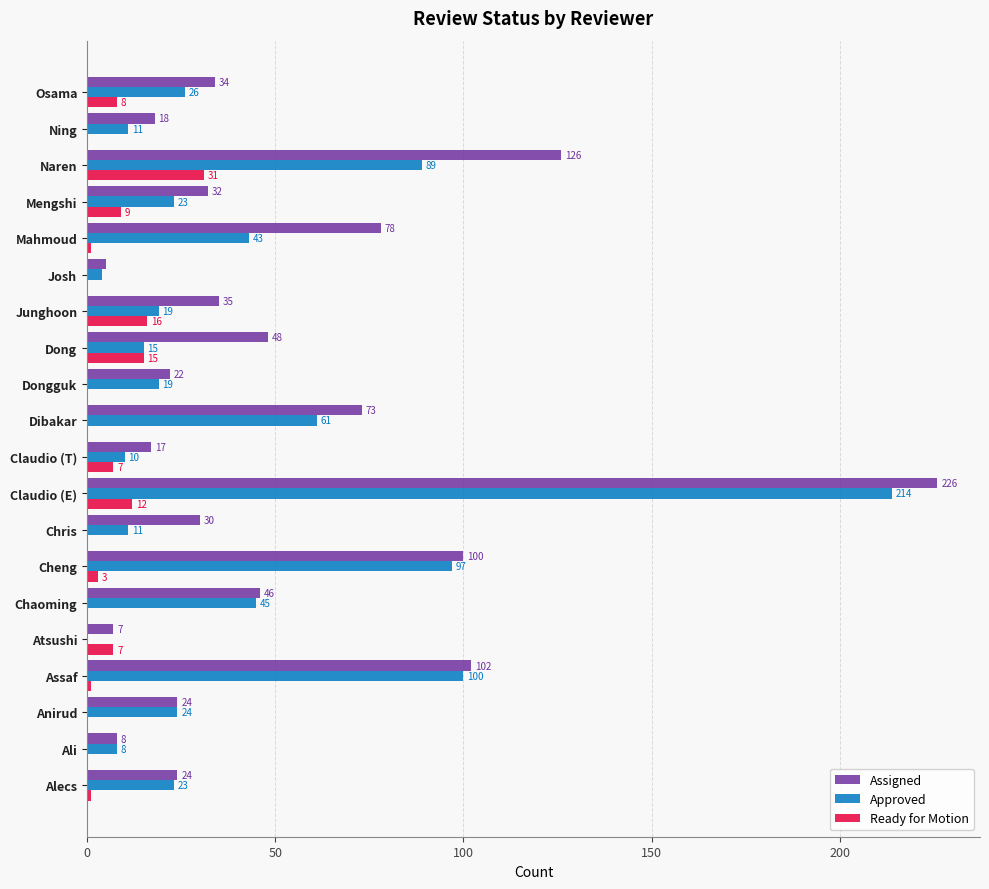

What is the sum of the Approved values at Alecs and Cheng?

120